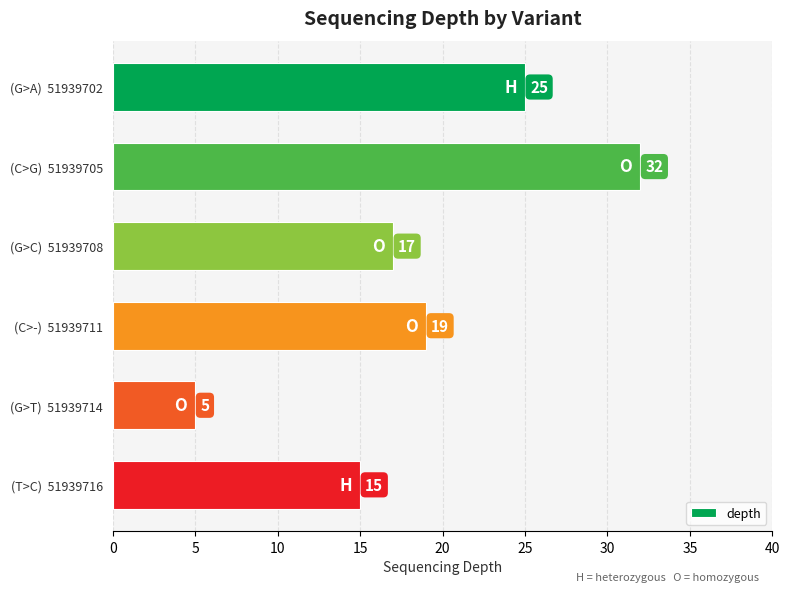

At which label is the value closest to 18?

(G>C)  51939708